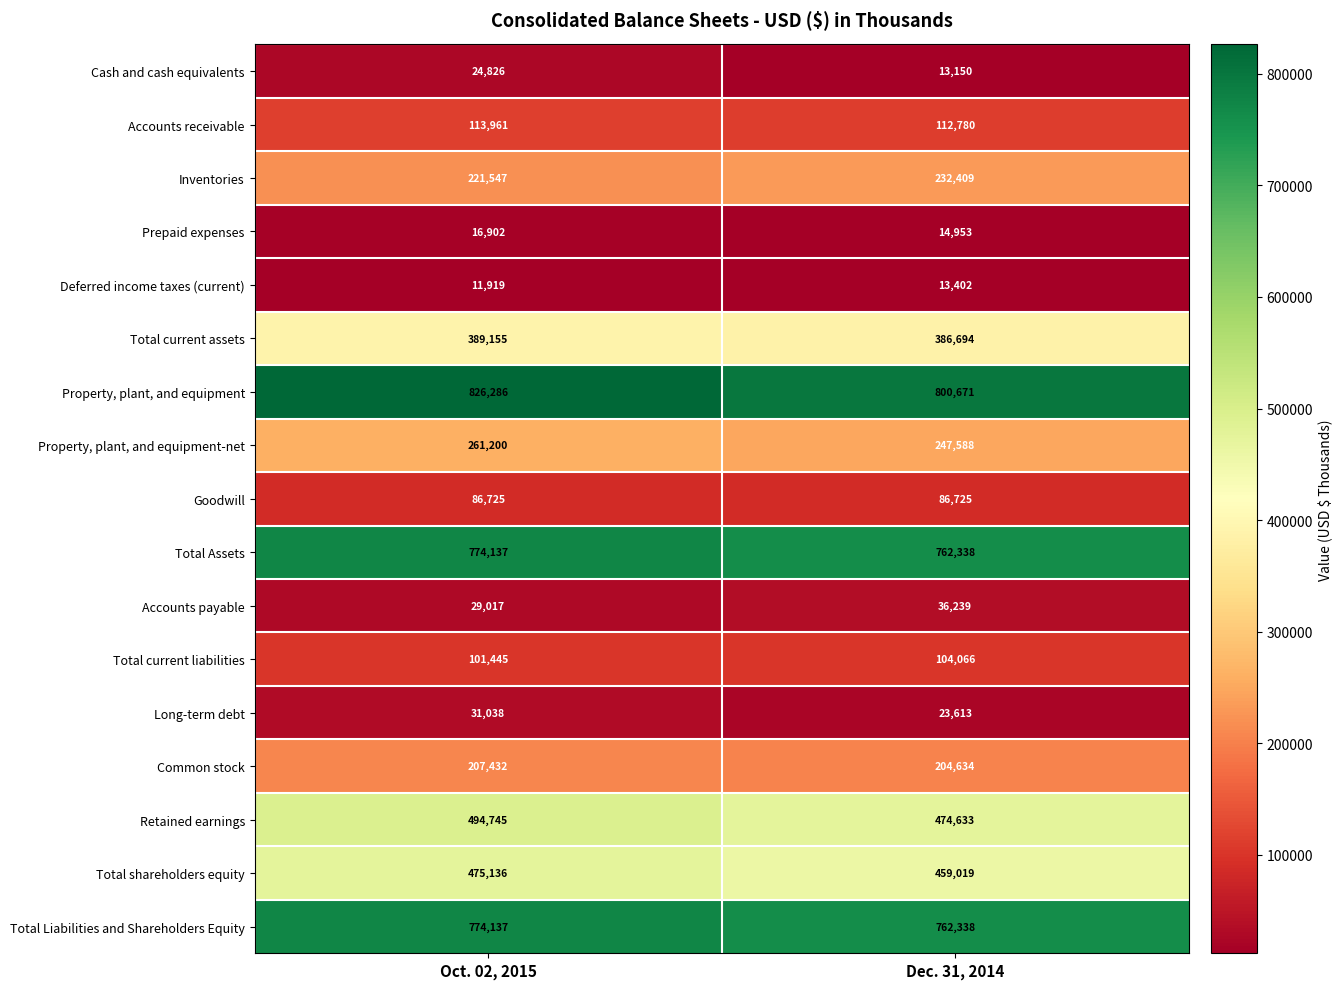

The Property, plant, and equipment series shows 168701 at Oct. 02, 2015. True or false?

False